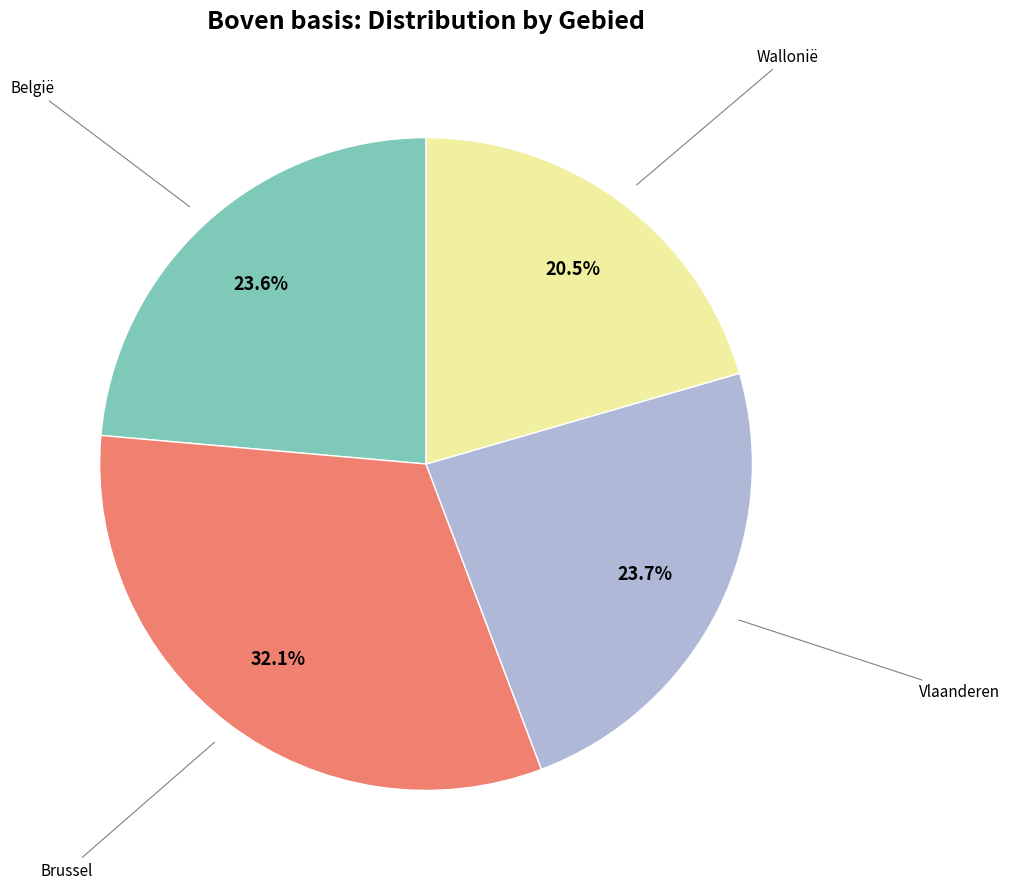

To the nearest percent, what is the difference between the largest and smallest slice percentages?

12%